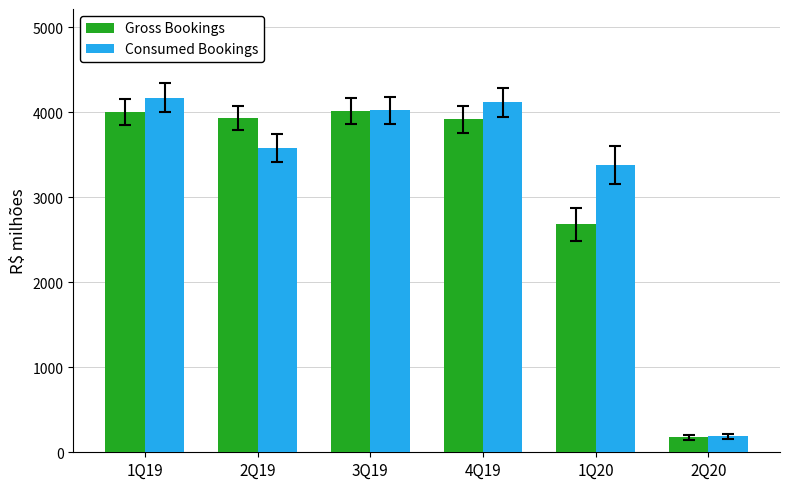

True or false: Consumed Bookings has a value of 4173.8 at 1Q19.

True